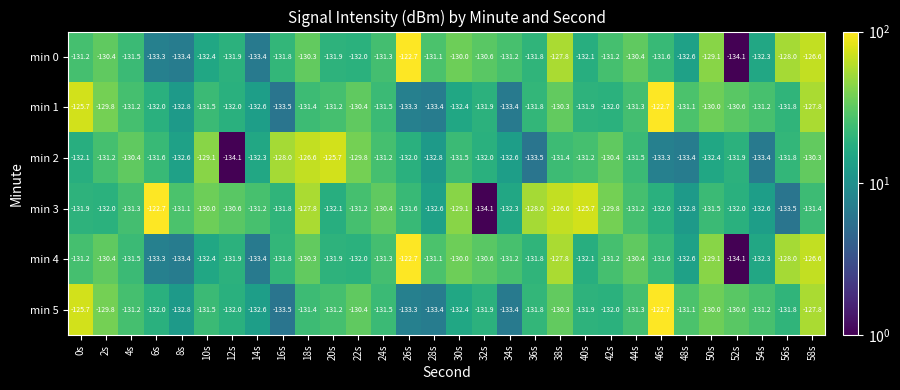

How many series are shown in this chart?

6